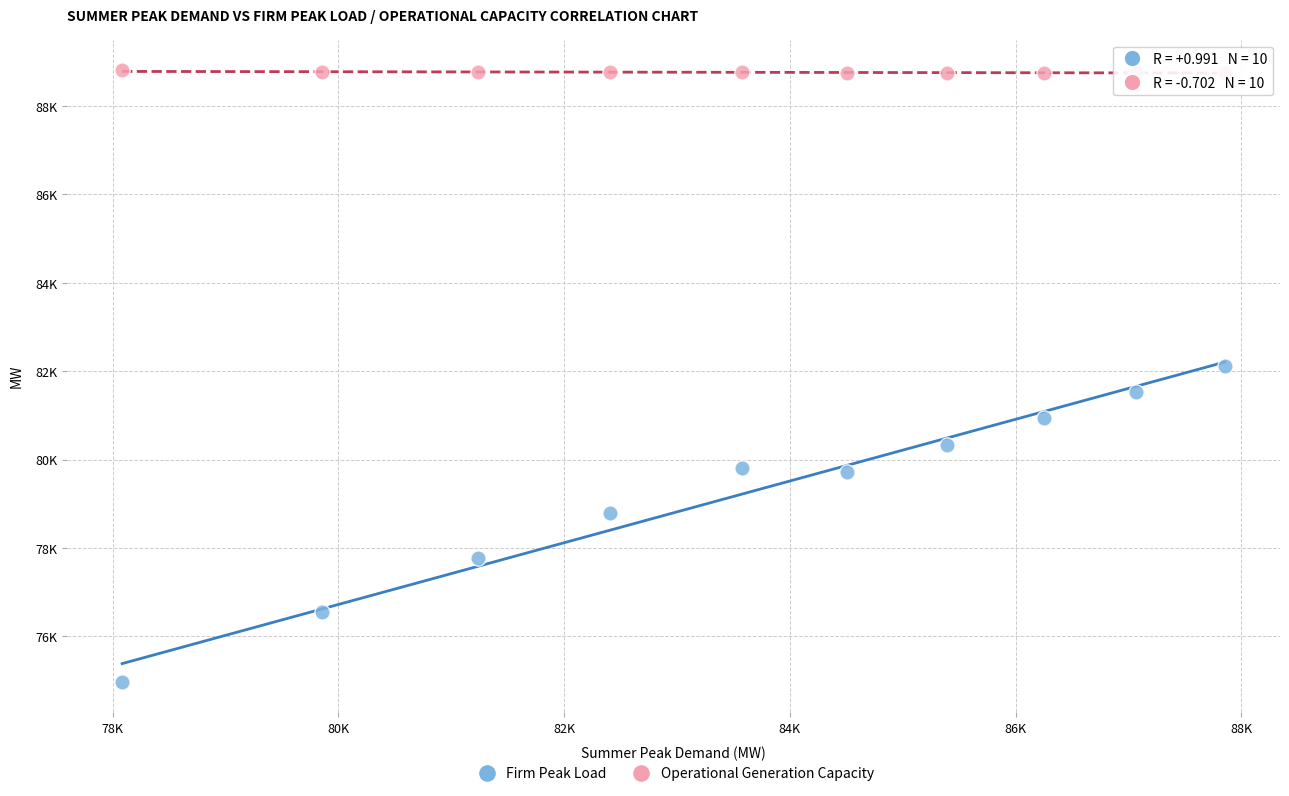

Which series contains the lowest Y value?

Firm Peak Load